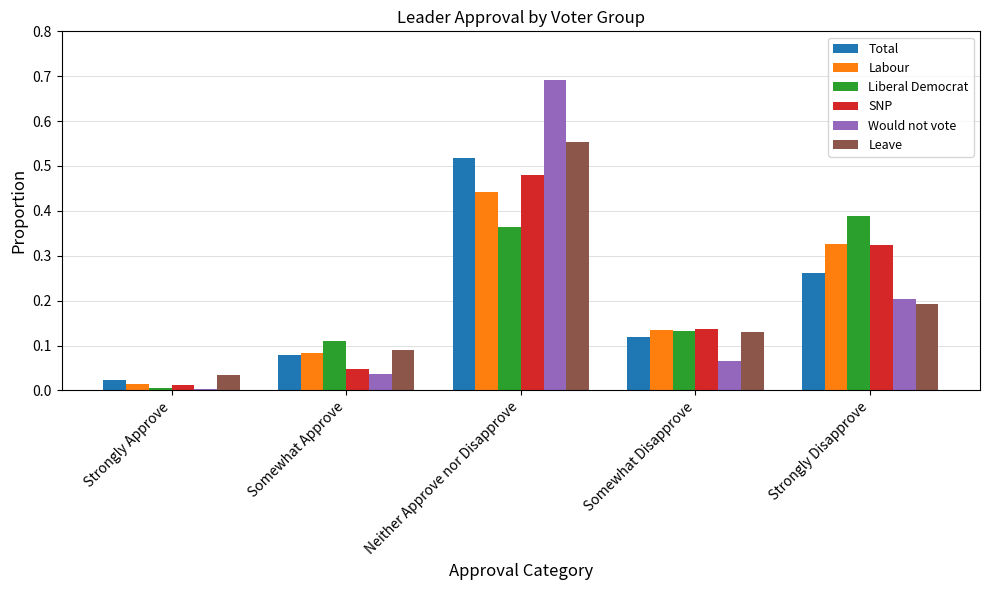

Is it true that Leave equals 0.2 at Somewhat Disapprove?

False